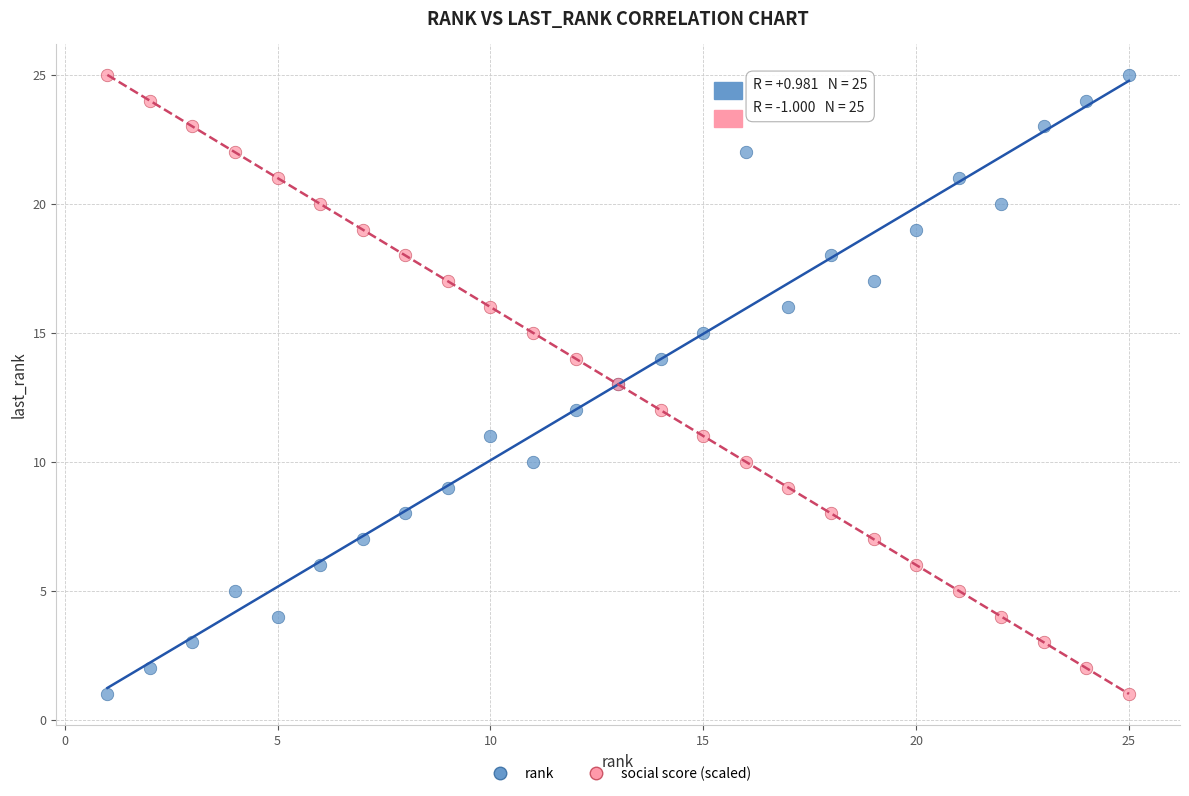

What is the X range (max minus min) for the scatter plot?

24